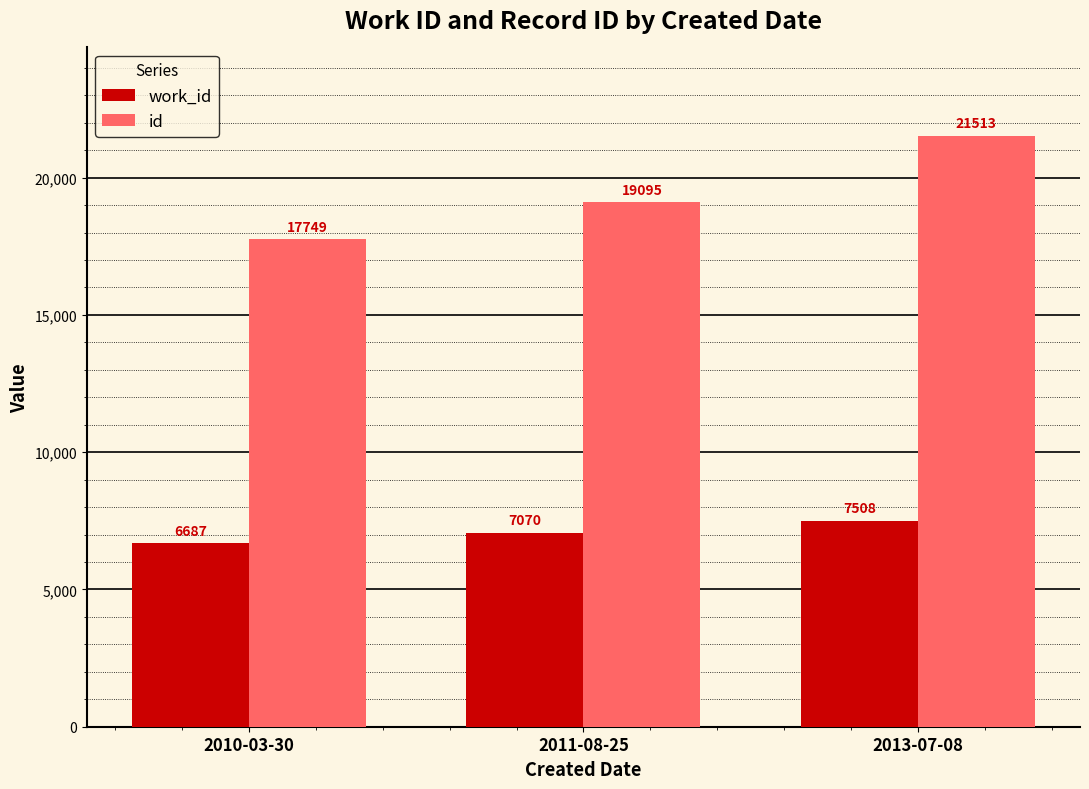

Is it true that work_id equals 7508 at 2013-07-08?

True